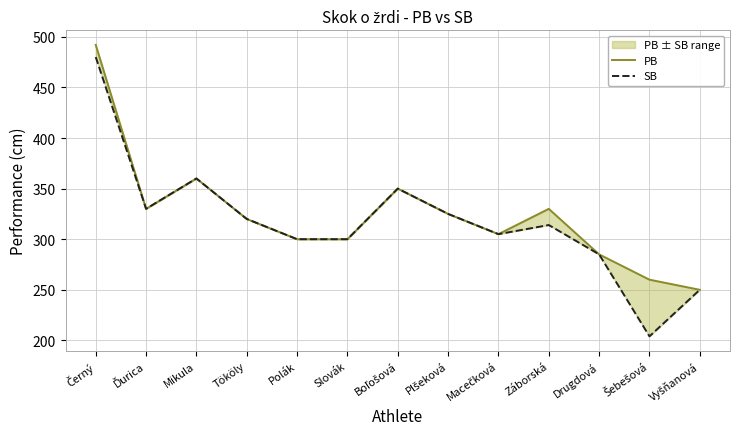

What is the lowest value of the SB series?

204